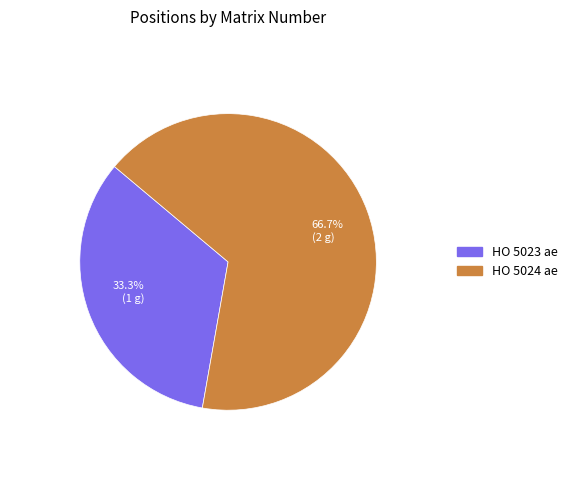

Count the number of slices in the pie.

2